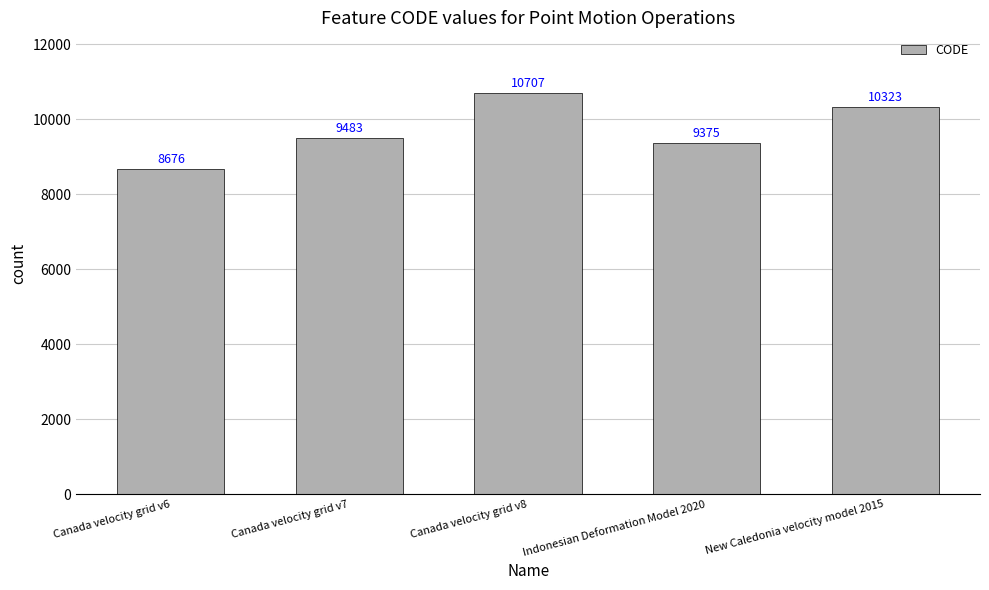

Are the bars horizontal?

No